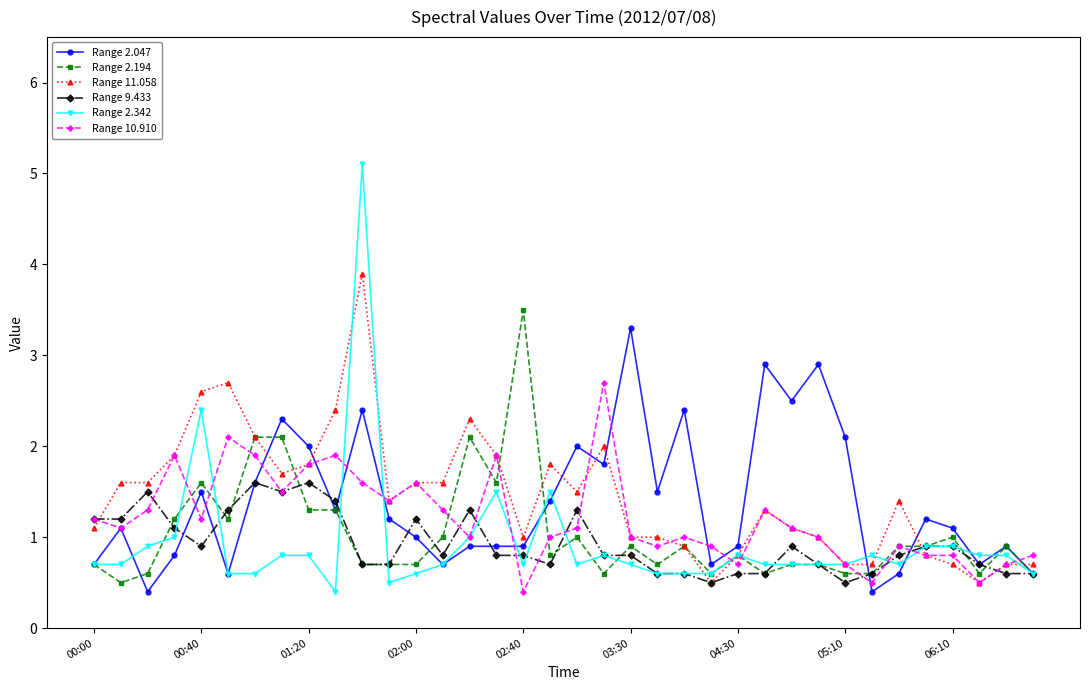

True or false: Range 2.047 and Range 10.910 cross at least once.

True